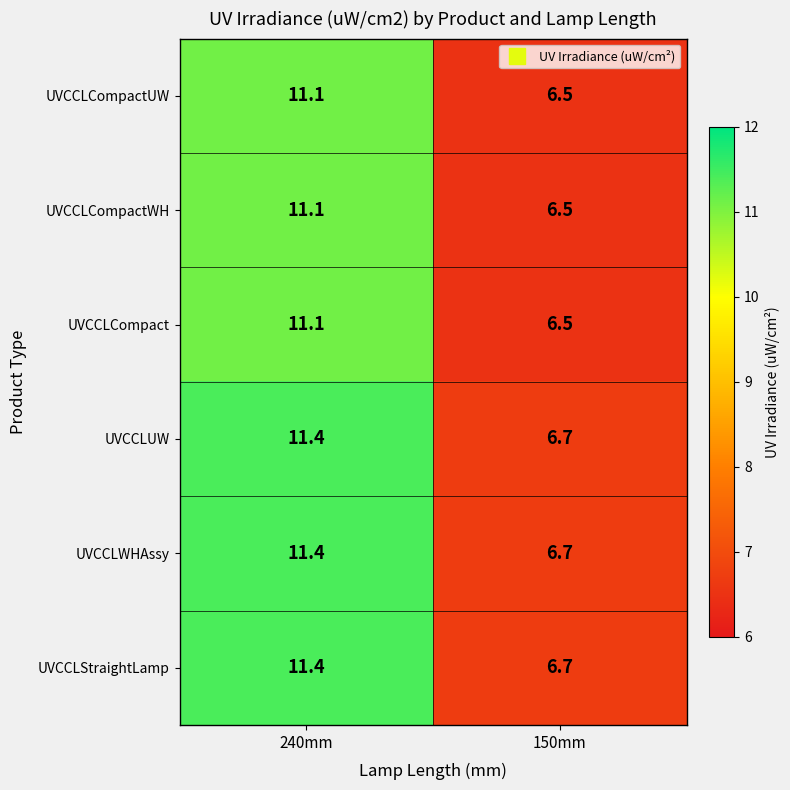

Is it true that UVCCLCompact equals 6.5 at 150mm?

True